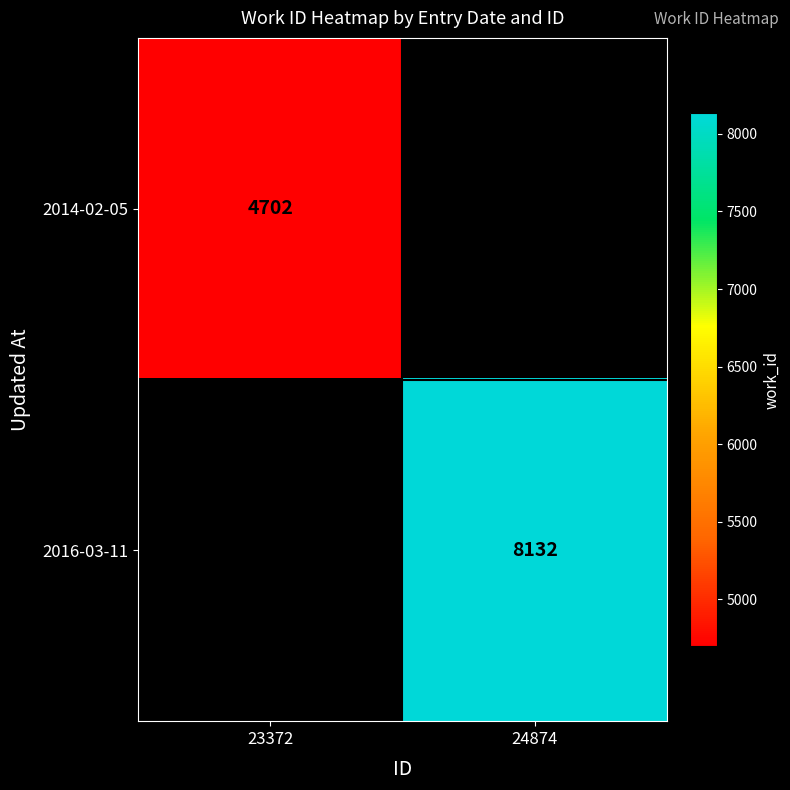

True or false: 2016-03-11 has a value of 10897 at 24874.

False